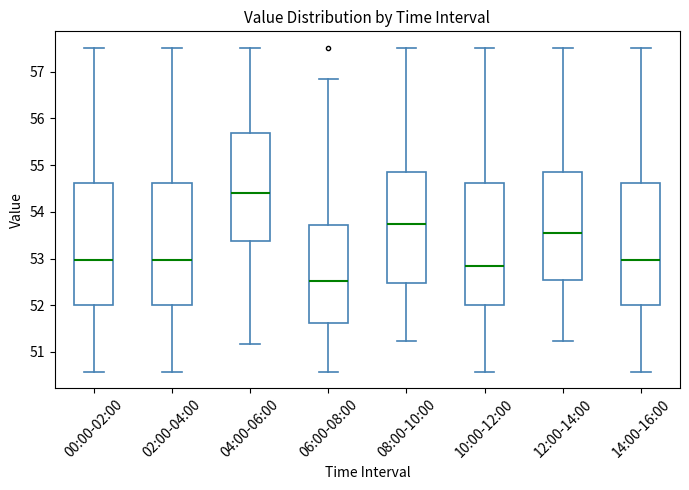

Which box's median line is the highest?

04:00-06:00